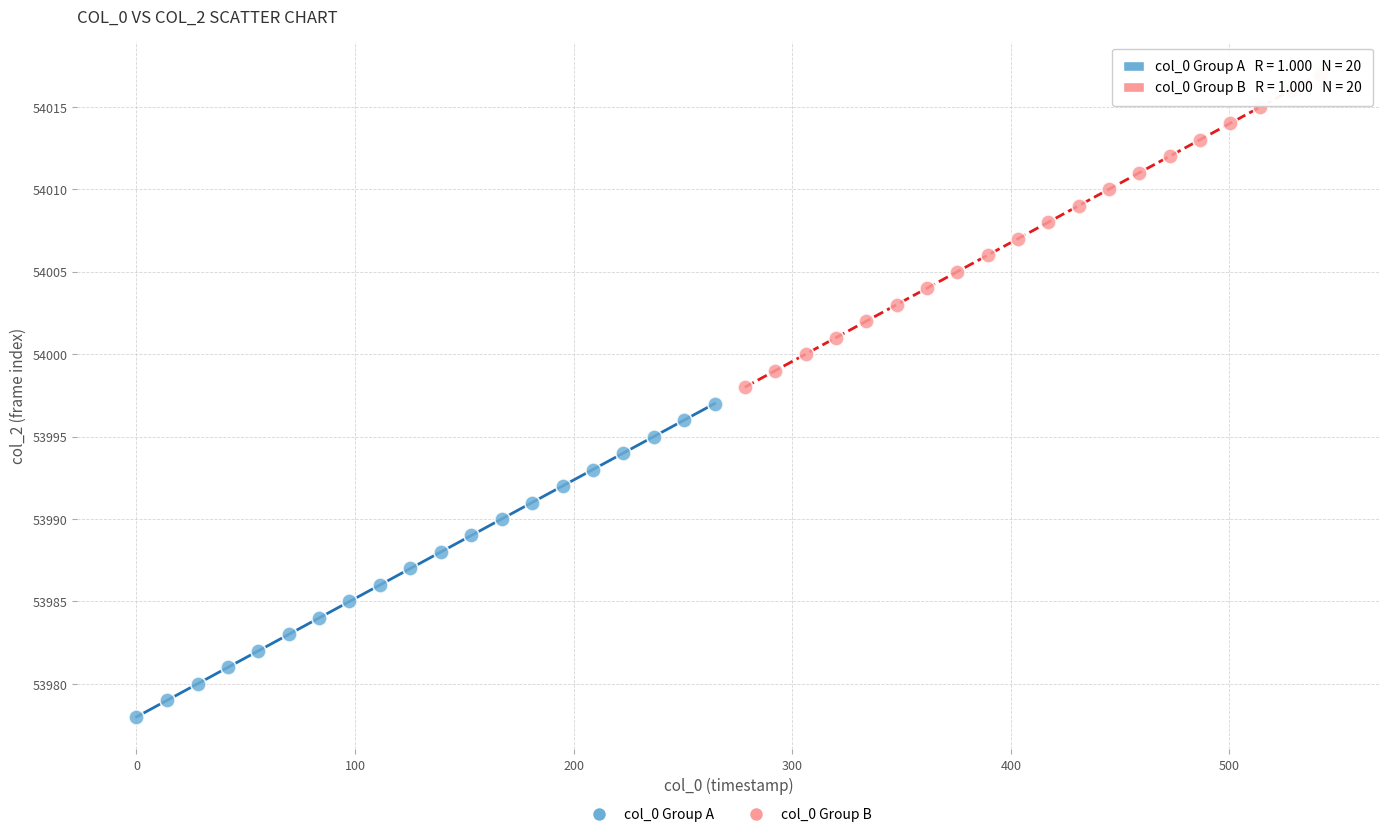

Which series contains the highest Y value?

col_0 Group B